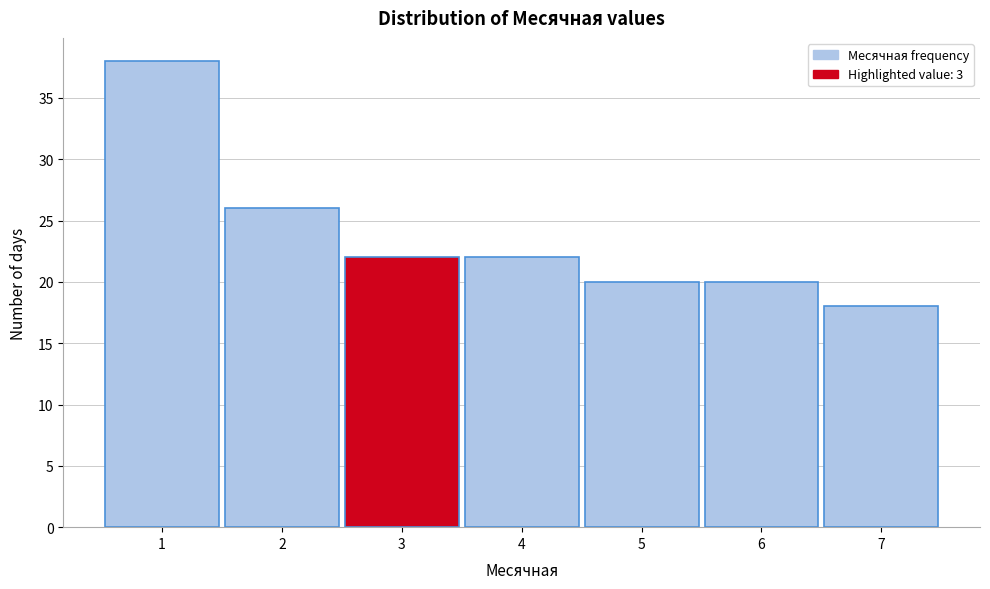

Reading left to right, transcribe this chart: for each bar, give the range it covers on the x-axis and its height. The values are not printed on the chart, so give them approximately, as read against the axis.

0.5 to 1.5: 38
1.5 to 2.5: 26
2.5 to 3.5: 22
3.5 to 4.5: 22
4.5 to 5.5: 20
5.5 to 6.5: 20
6.5 to 7.5: 18